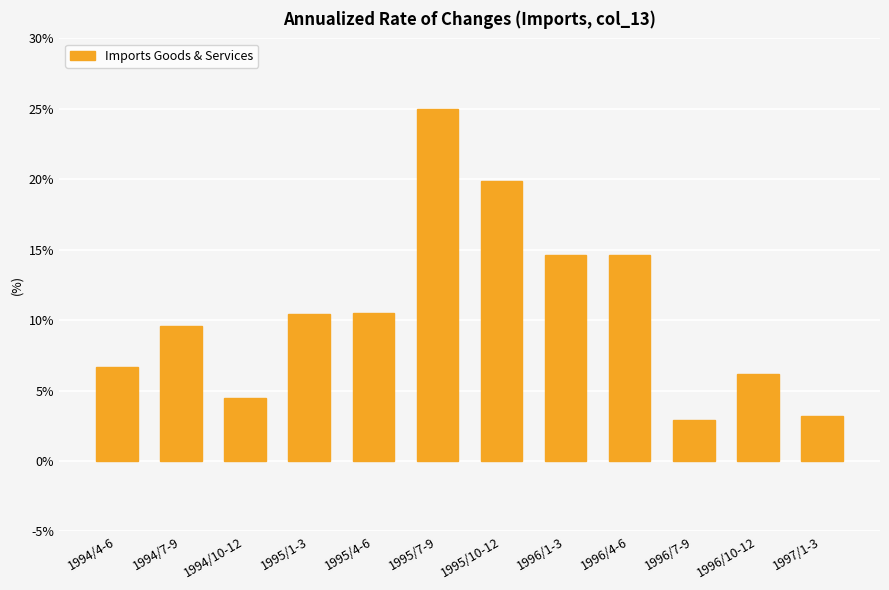

What is the maximum value shown in the chart?

25.0